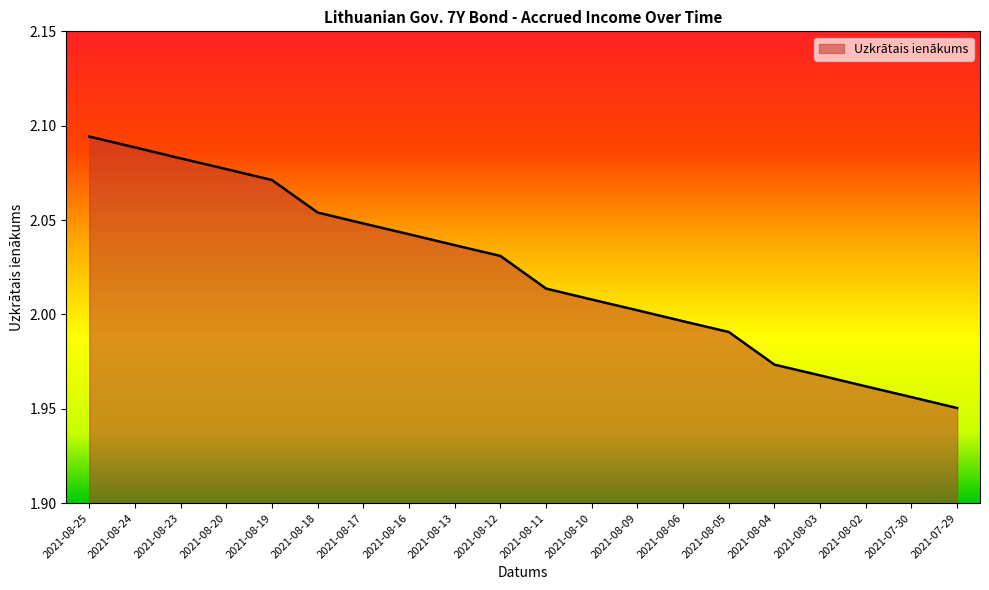

What position from the left is 2021-08-02?

18